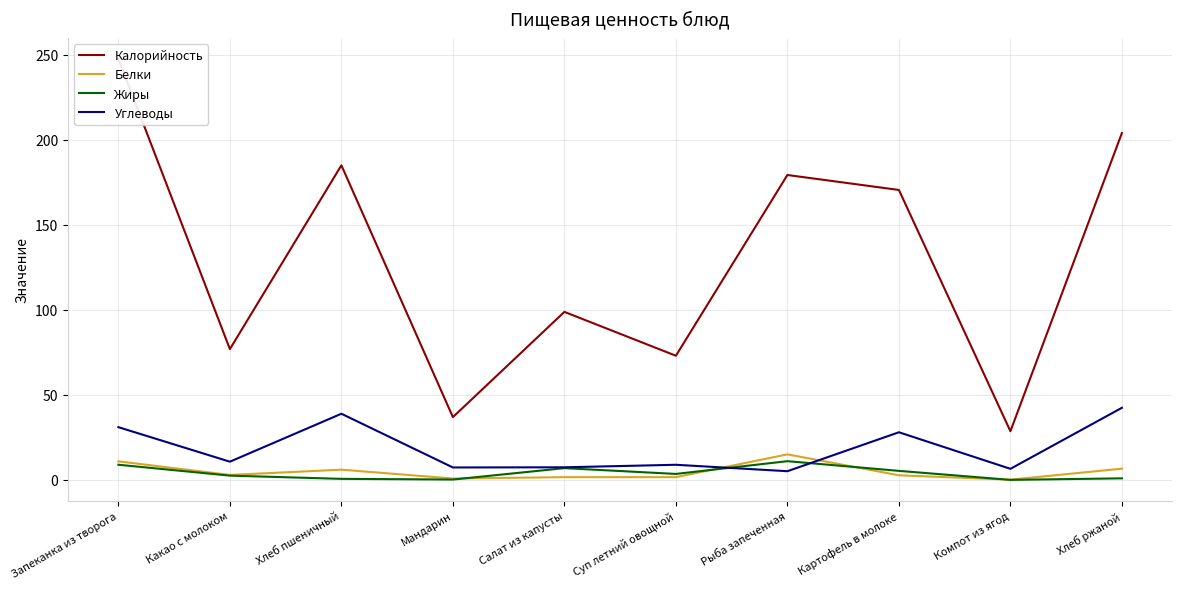

The Углеводы series shows 28.0 at Картофель в молоке. True or false?

True